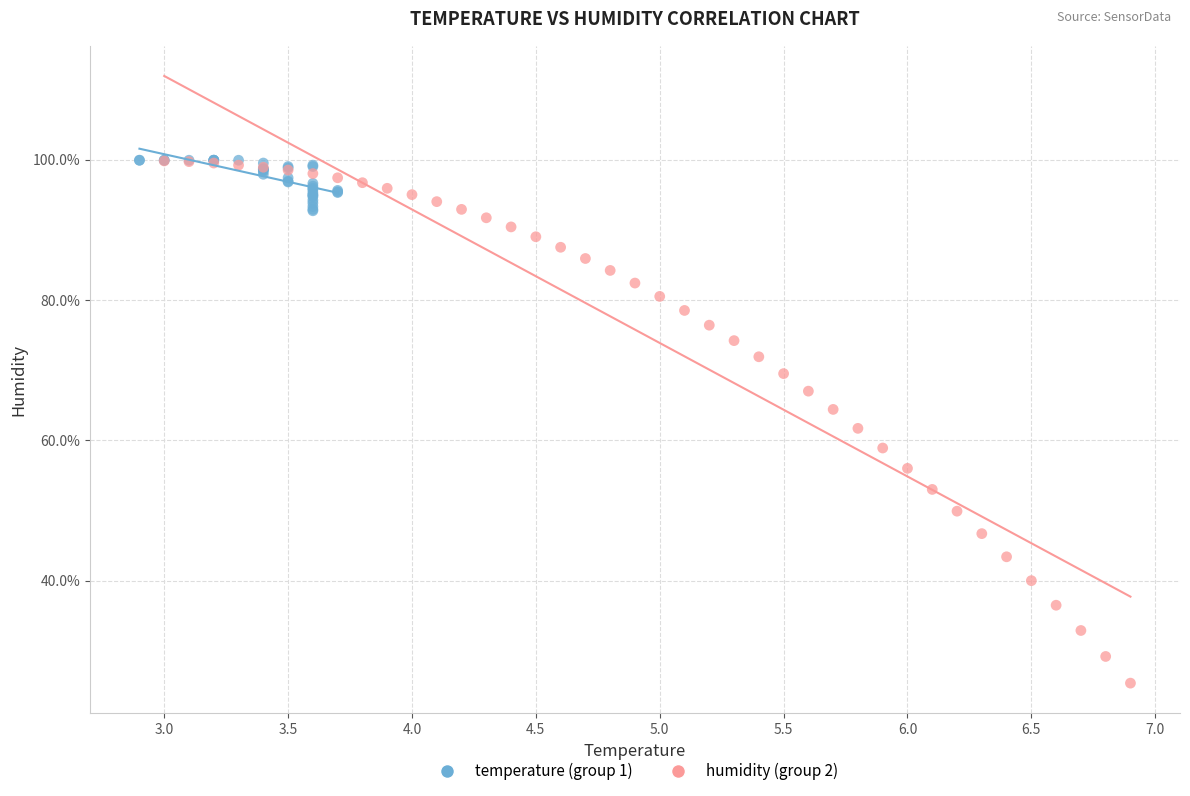

Which series has the largest Y range (max minus min)?

humidity (group 2)